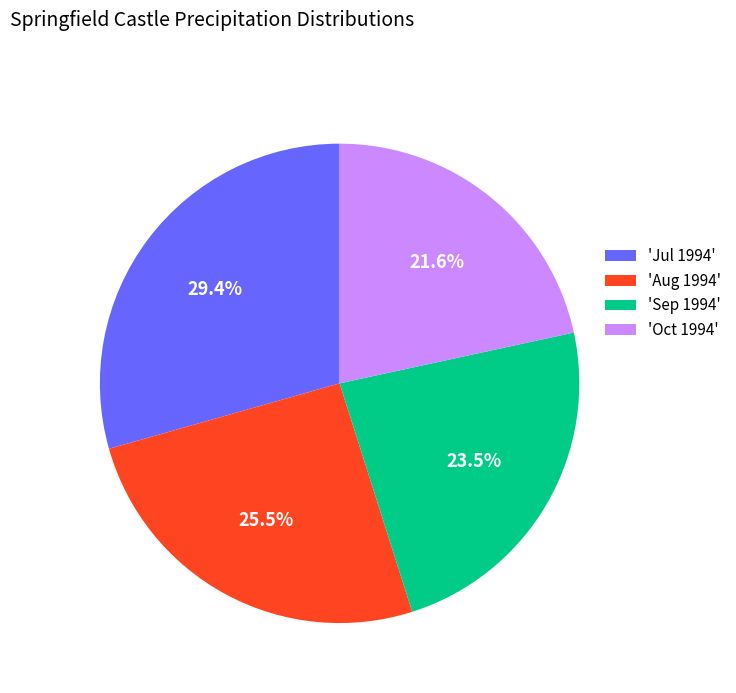

Do 'Sep 1994' and 'Oct 1994' together represent more than half of the pie?

No